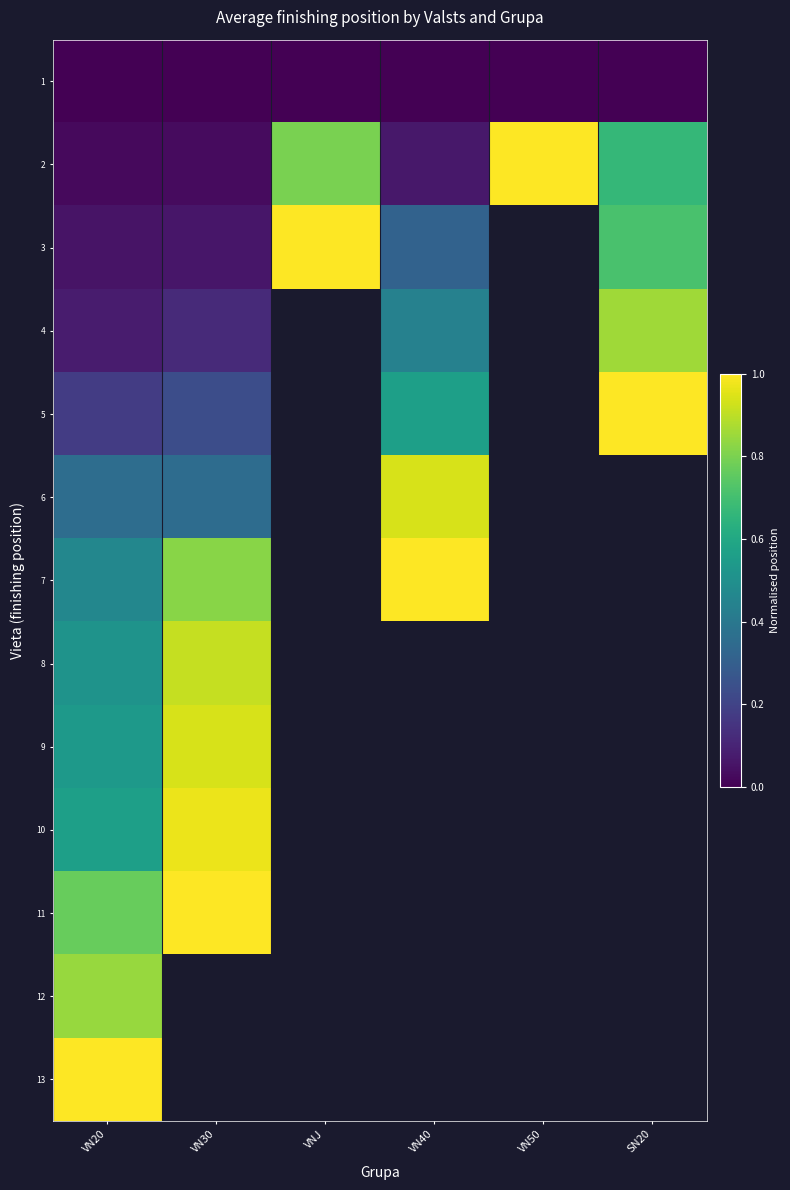

What is the total value across all series at VN20?

5.4